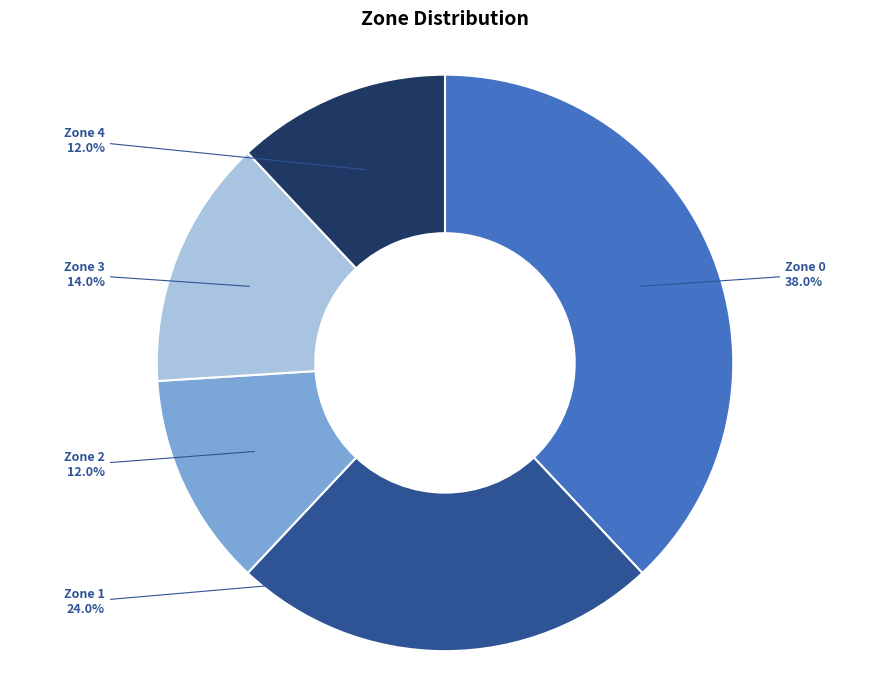

How many slices are in this pie chart?

5